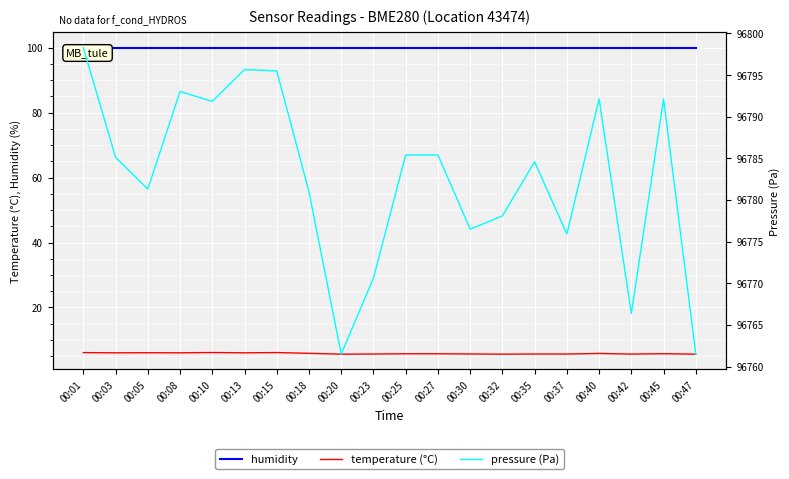

Which series has the largest total across all categories?

pressure (Pa)